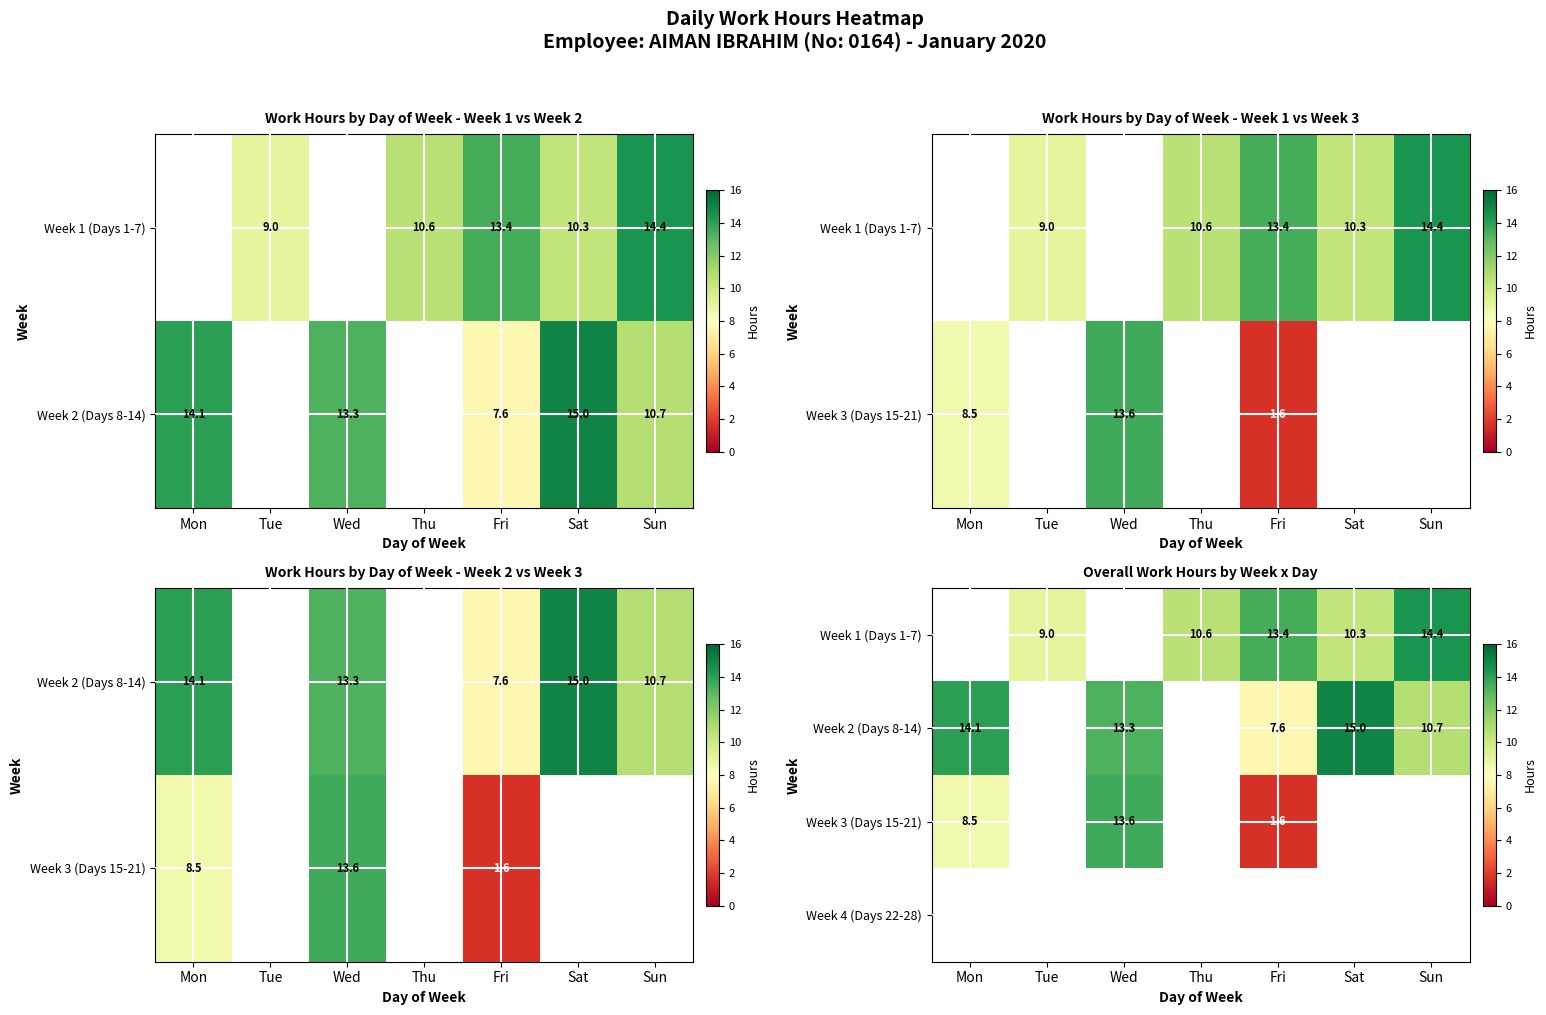

Count the number of data series in this chart.

4